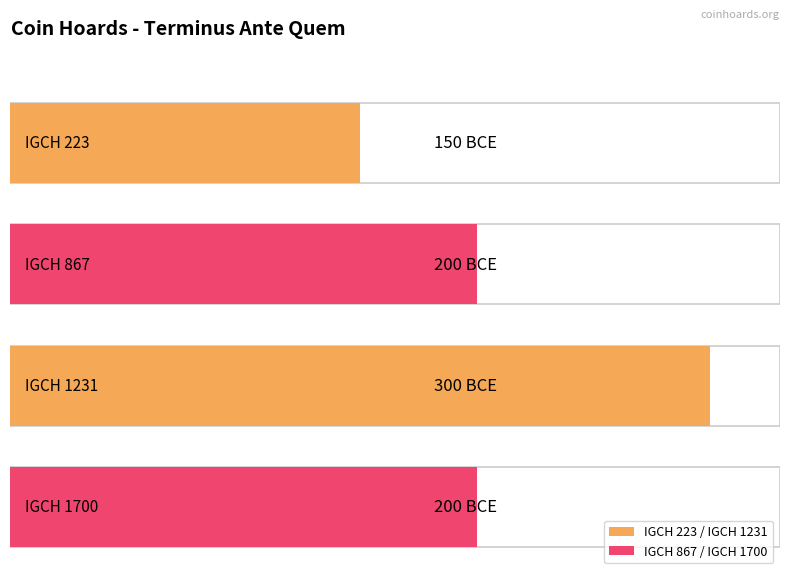

Reading right to left, what are all the values shown in this chart?

-200	-300	-200	-150